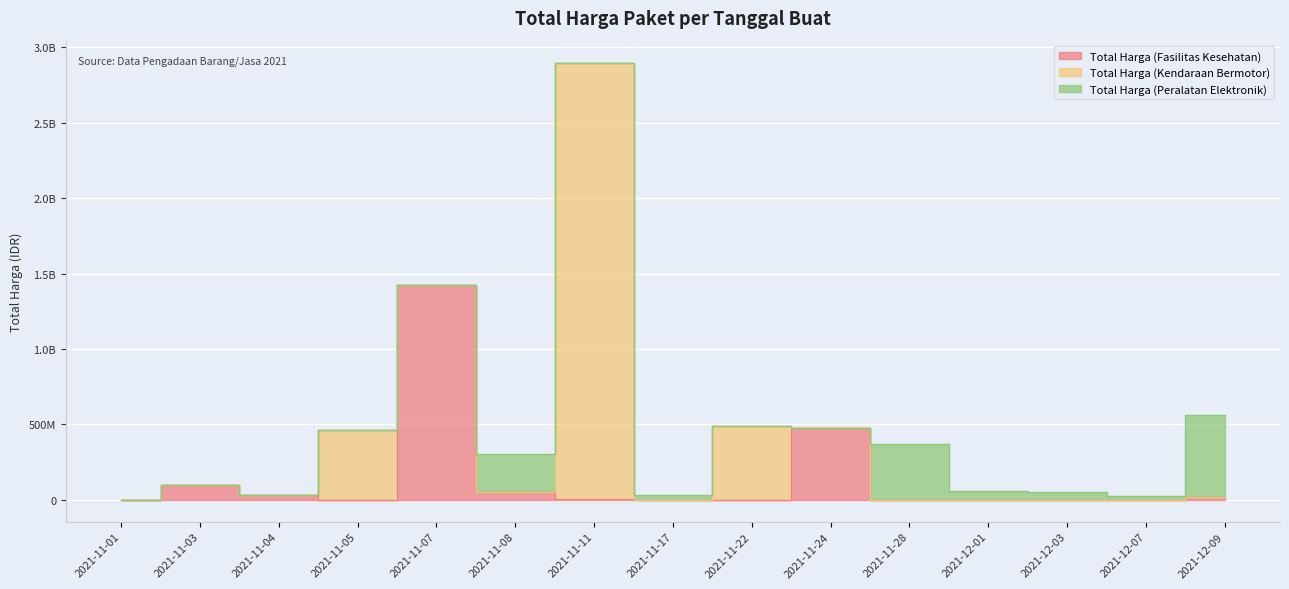

Reading left to right, list all the values displayed in this chart.

Total Harga (Fasilitas Kesehatan): 2021-11-01=333600	2021-11-03=98772570	2021-11-04=34000000	2021-11-05=0	2021-11-07=1425867900	2021-11-08=49730040	2021-11-11=7401240	2021-11-17=0	2021-11-22=0	2021-11-24=477600000	2021-11-28=0	2021-12-01=0	2021-12-03=0	2021-12-07=0	2021-12-09=18900000
Total Harga (Kendaraan Bermotor): 2021-11-01=0	2021-11-03=0	2021-11-04=0	2021-11-05=464002100	2021-11-07=0	2021-11-08=0	2021-11-11=2892122000	2021-11-17=0	2021-11-22=493000000	2021-11-24=0	2021-11-28=0	2021-12-01=0	2021-12-03=0	2021-12-07=0	2021-12-09=0
Total Harga (Peralatan Elektronik): 2021-11-01=0	2021-11-03=0	2021-11-04=0	2021-11-05=0	2021-11-07=0	2021-11-08=254700000	2021-11-11=0	2021-11-17=34292000	2021-11-22=0	2021-11-24=0	2021-11-28=373404000	2021-12-01=56152800	2021-12-03=51601000	2021-12-07=27412000	2021-12-09=541071000